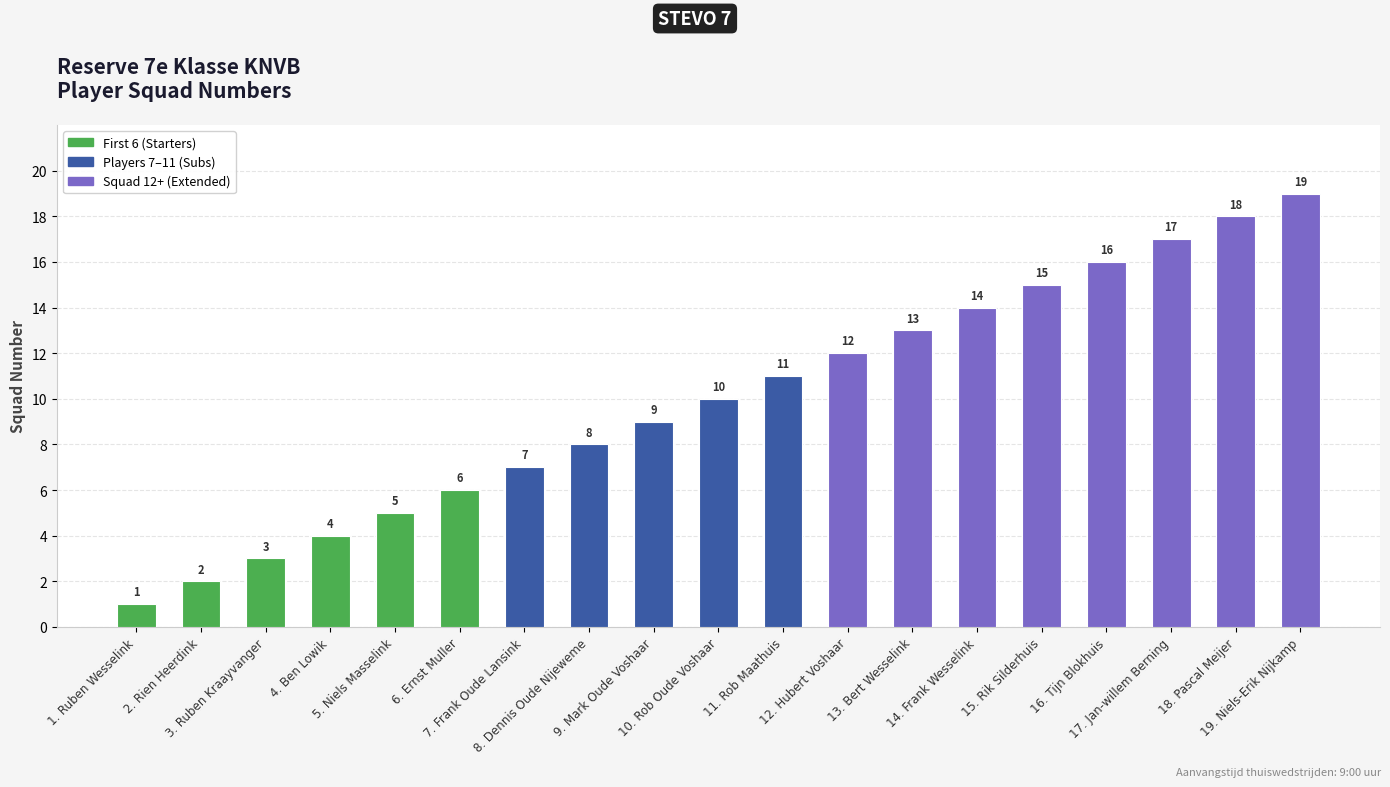

Are the bars grouped side by side (vs. stacked)?

No